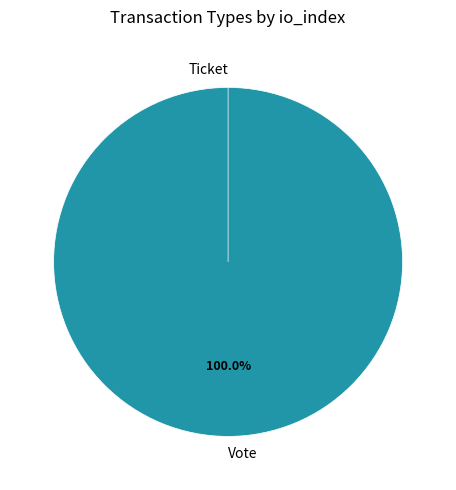

To the nearest percent, what is the combined percentage of Vote and Ticket?

100%